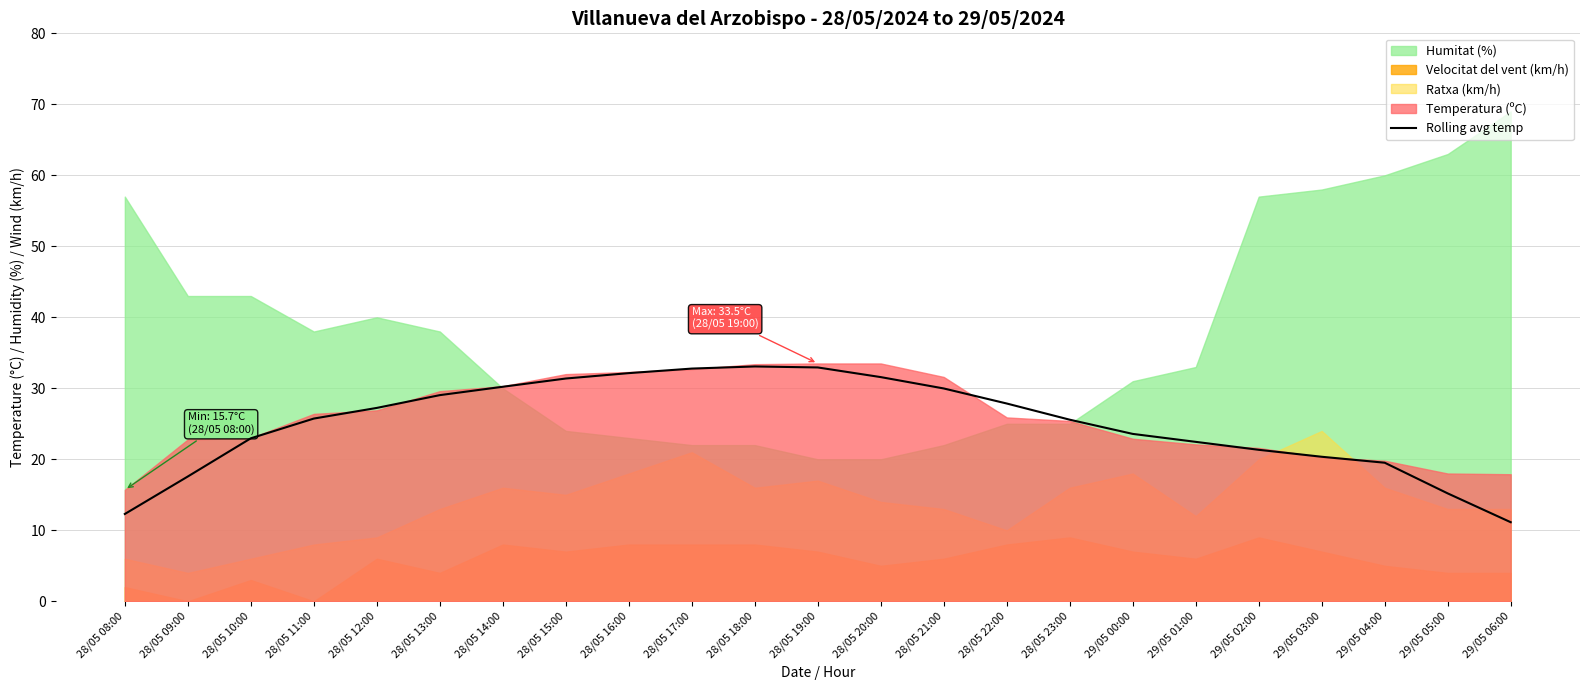

At which label does the data first exceed 25?

28/05 11:00